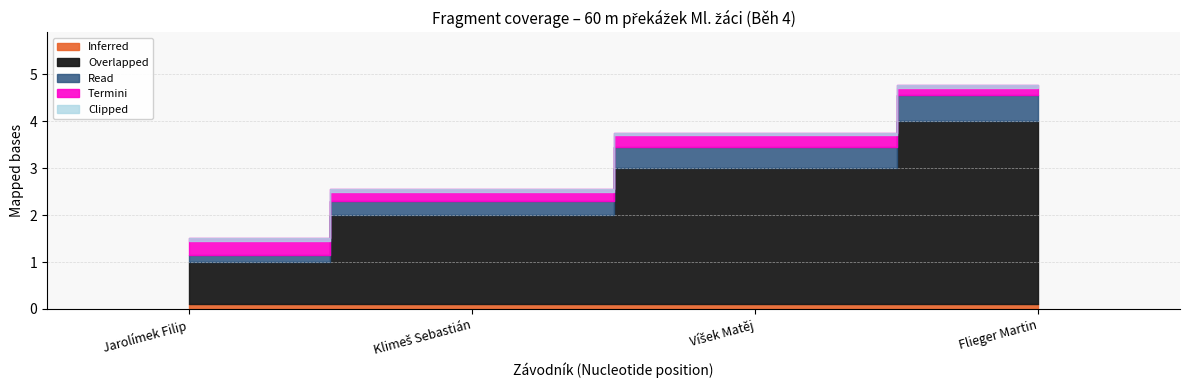

The value at Jarolímek Filip is 1. True or false?

True